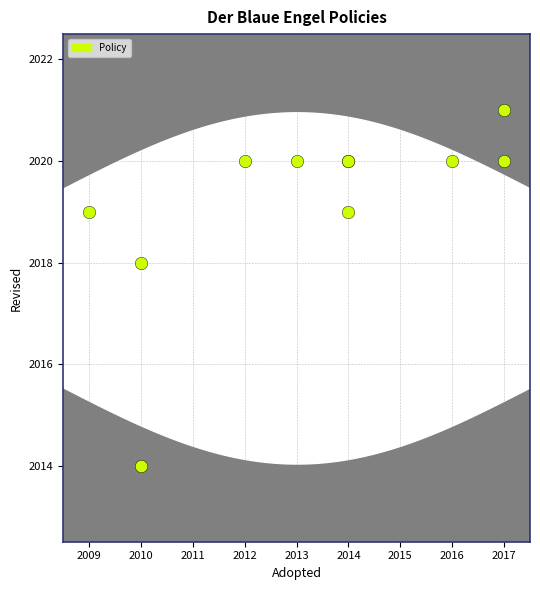

What Y value in the scatter plot is closest to 2017?

2018